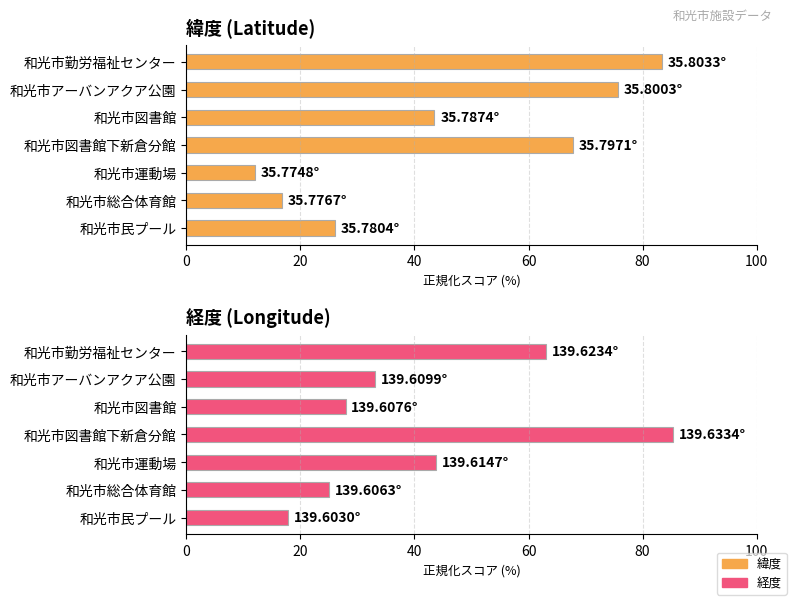

Between 0 and 6, which series saw the biggest shift?

緯度